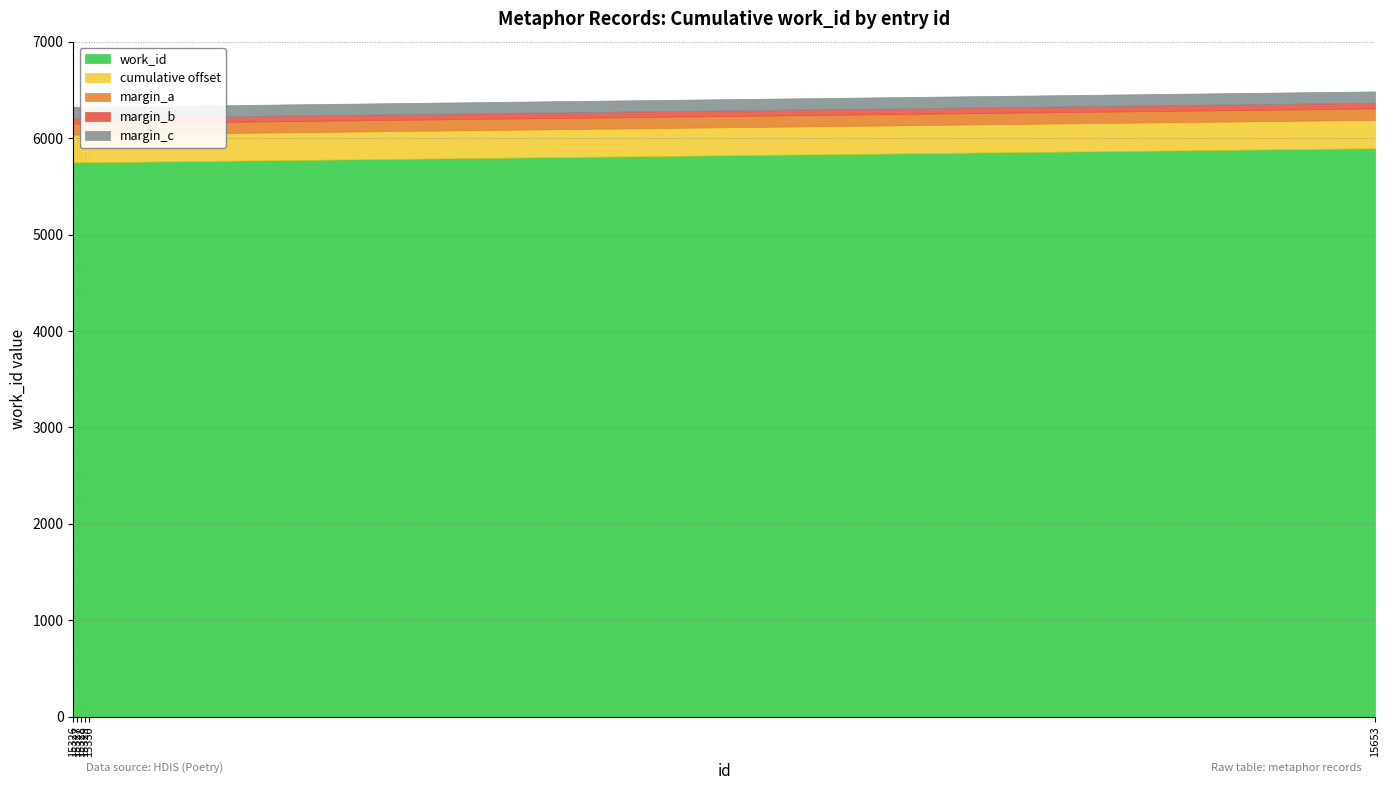

Reading left to right, what are all the values shown in this chart?

5750	5750	5750	5750	5750	5895